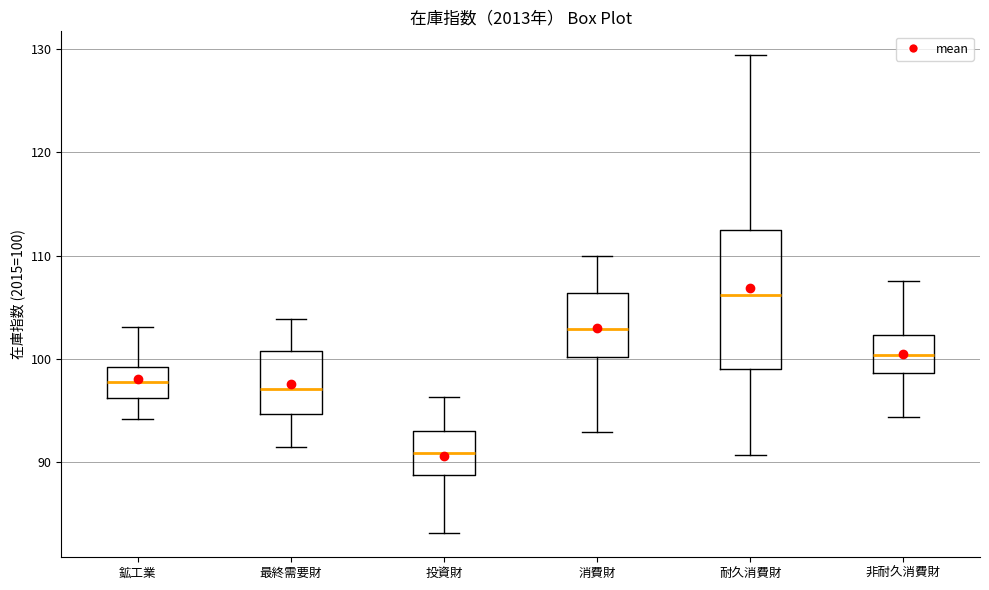

Comparing the boxes themselves (not the whiskers), which one is the tallest?

耐久消費財